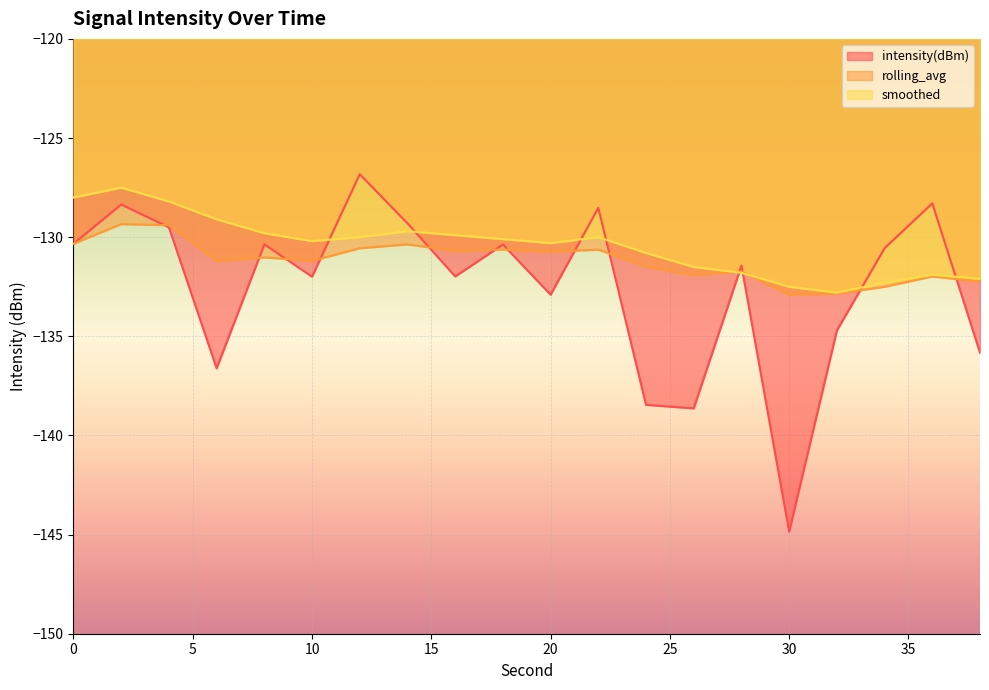

Which series changed the most between 20 and 28?

smoothed